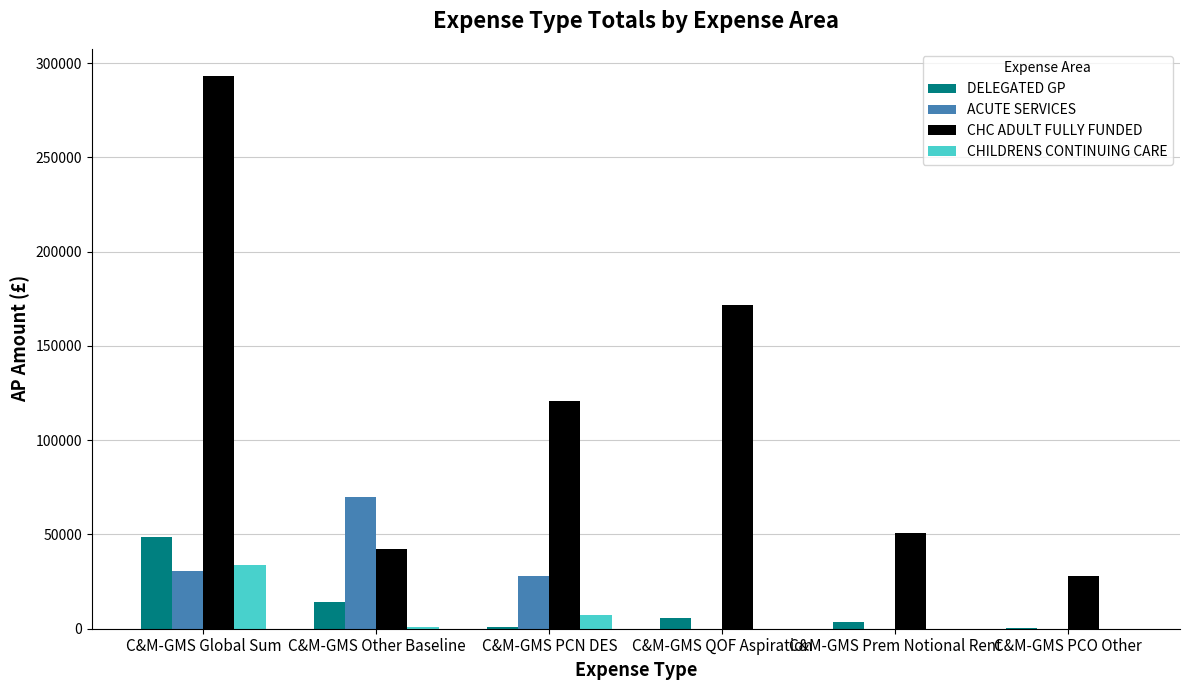

Which series changed the most between C&M-GMS PCN DES and C&M-GMS Prem Notional Rent?

CHC ADULT FULLY FUNDED